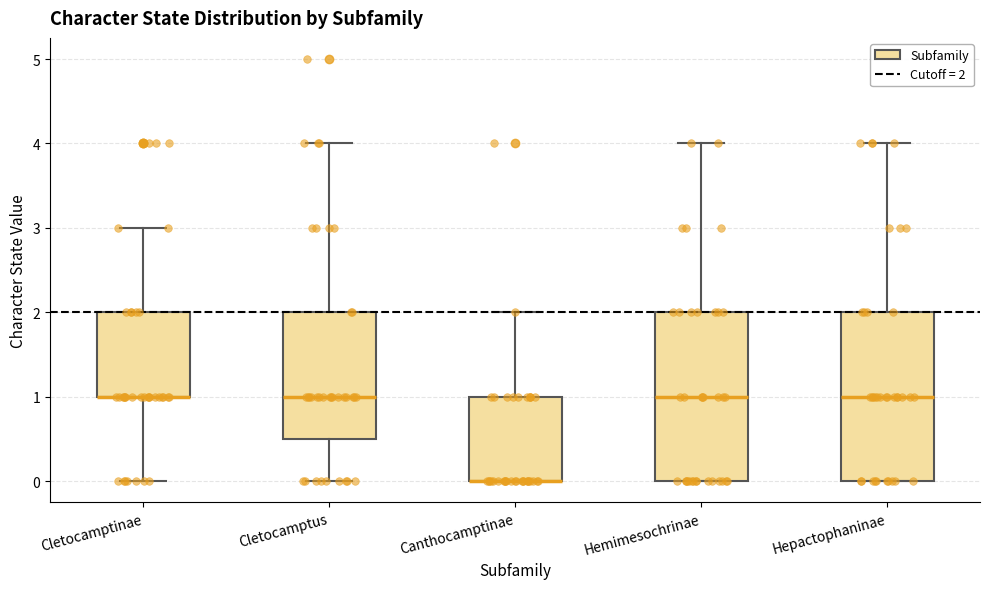

Reading left to right, transcribe this box plot: for each box, give where its median line is, the range the box spans, and where its two whiskers end, as read against the y-axis. The values are not printed on the chart, so give them approximately, as read against the axis.

Cletocamptinae: median 1.0 (drawn on the box's lower edge), box 1.0 to 2.0, whiskers 0.0 to 3.0
Cletocamptus: median 1.0, box 0.5 to 2.0, whiskers 0.0 to 4.0
Canthocamptinae: median 0.0 (drawn on the box's lower edge), box 0.0 to 1.0, whiskers 0.0 to 2.0
Hemimesochrinae: median 1.0, box 0.0 to 2.0, whiskers 0.0 to 4.0
Hepactophaninae: median 1.0, box 0.0 to 2.0, whiskers 0.0 to 4.0